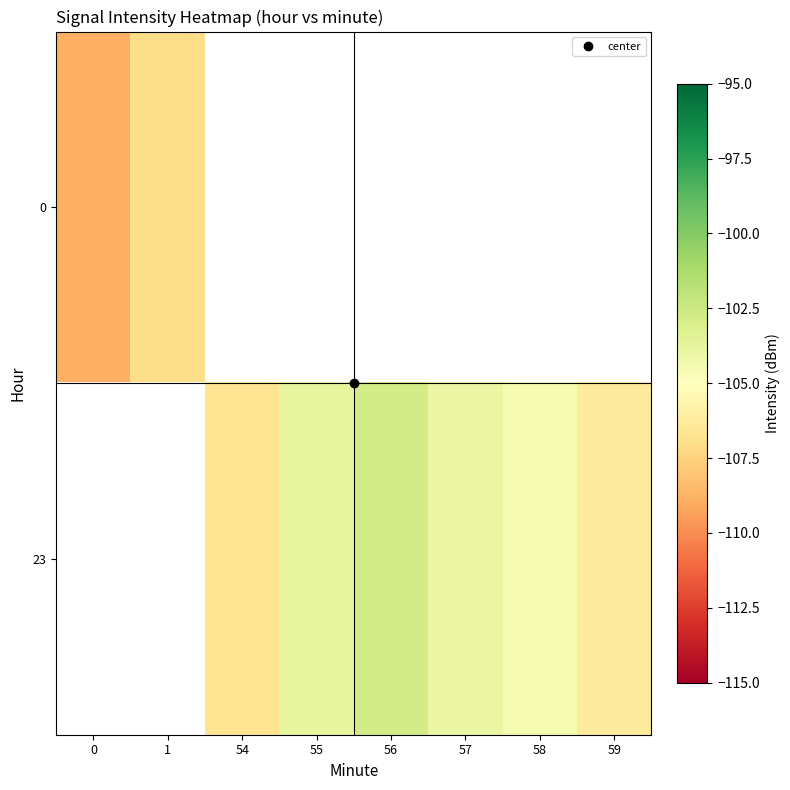

The value of 23 at 56 is -102.7. True or false?

True